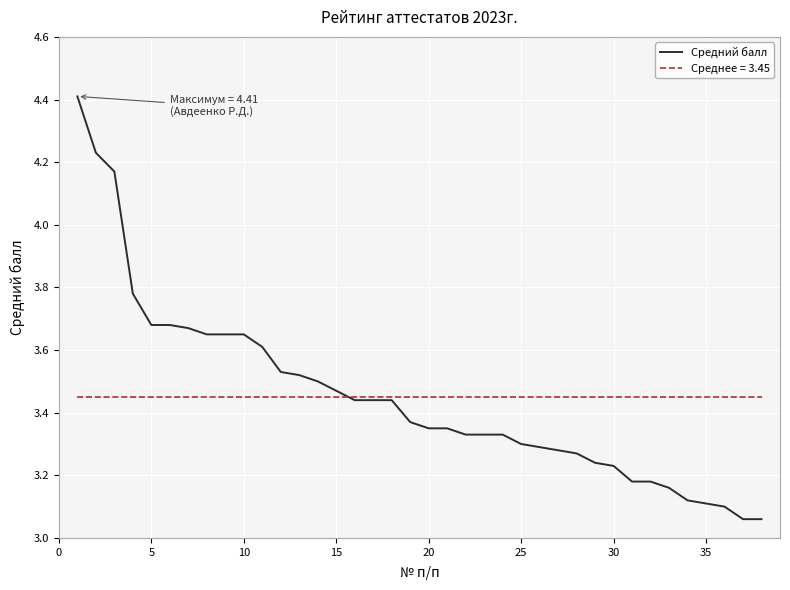

Which series has the widest spread of values?

Средний балл